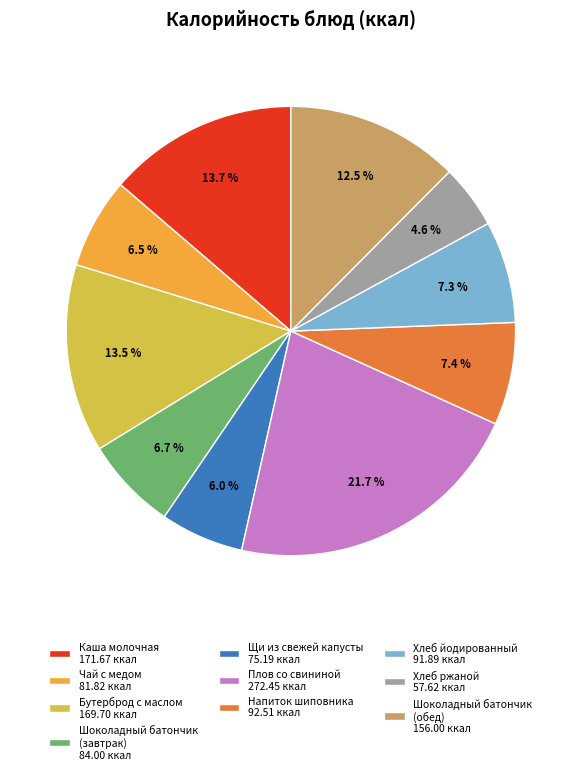

What percentage do Шоколадный батончик (завтрак) 84.00 ккал and Щи из свежей капусты 75.19 ккал together represent?

12.7%